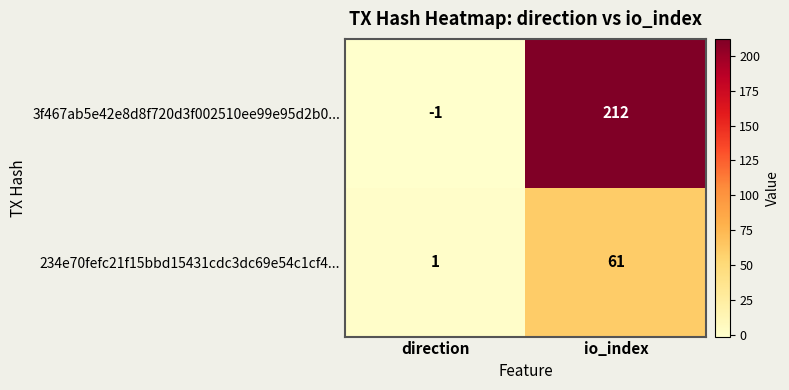

What is the maximum value shown in the chart?

212